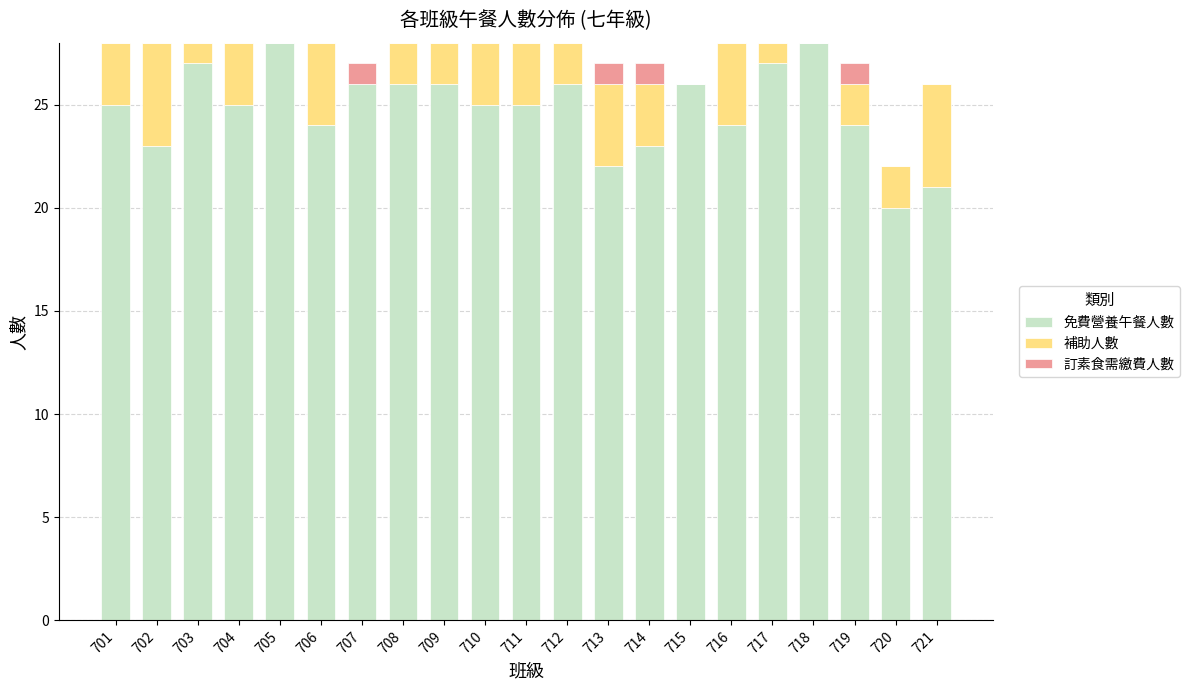

Is it true that 免費營養午餐人數 equals 26 at 712?

True